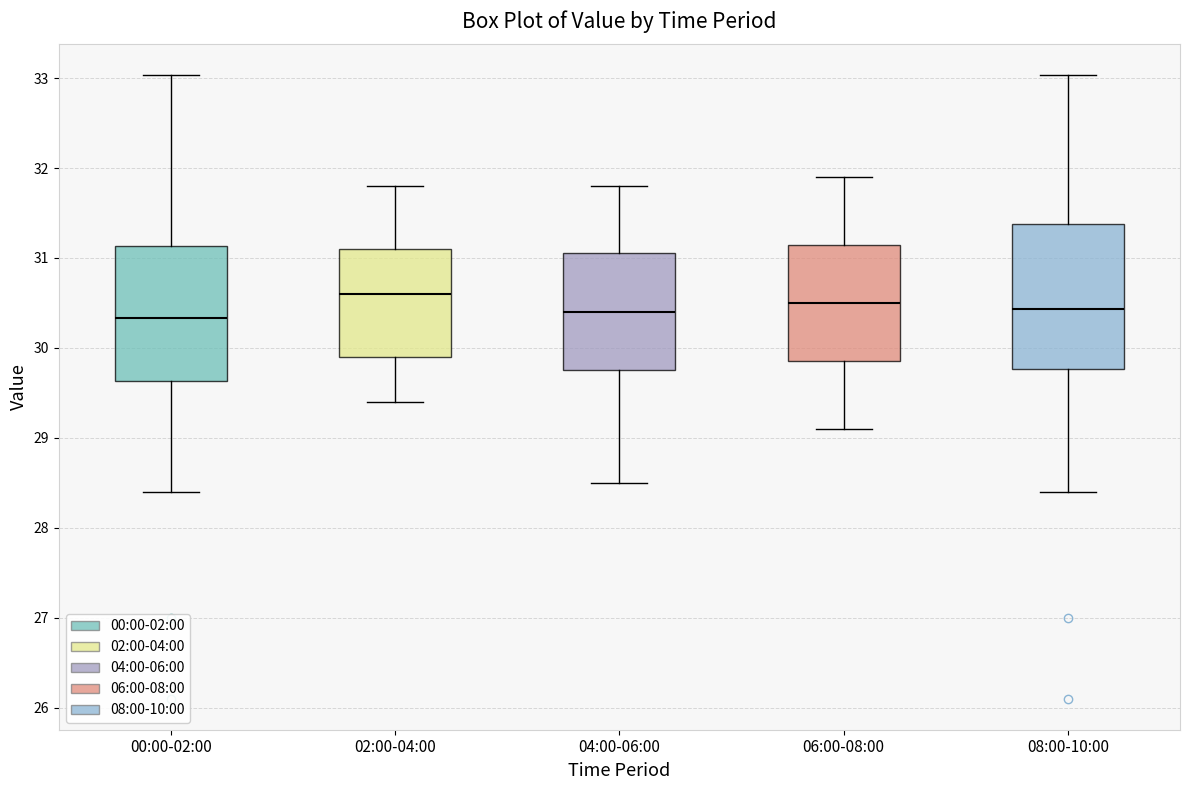

Where is the upper edge of the box for 06:00-08:00 on the y-axis? The values are not printed on the chart, so give them approximately, as read against the axis.

31.2